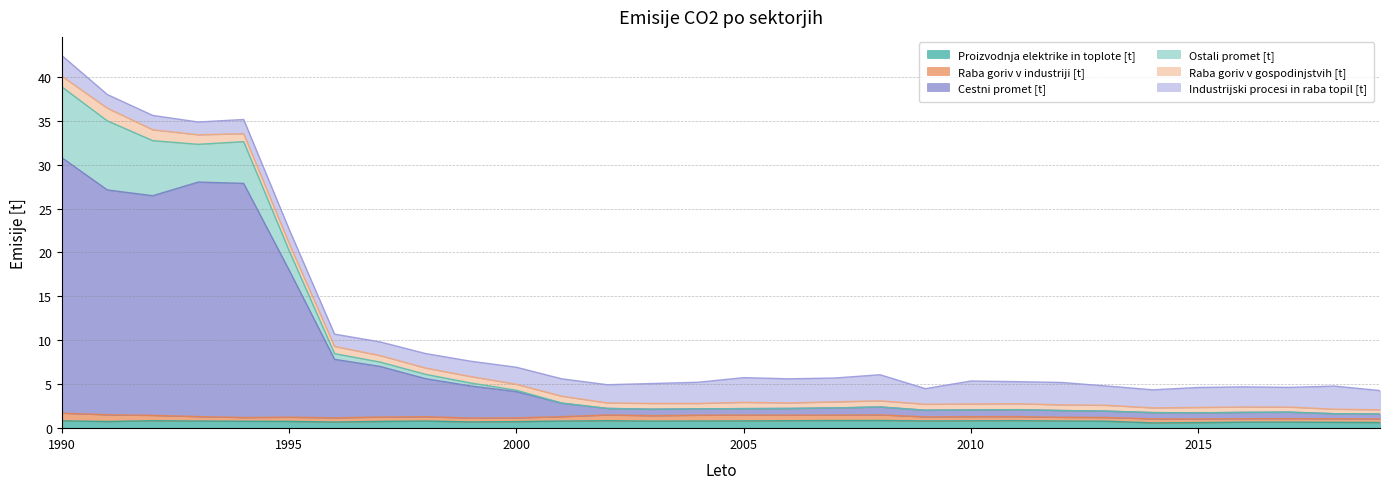

Count the Raba goriv v industriji [t] values in the range 0 to 1.

30